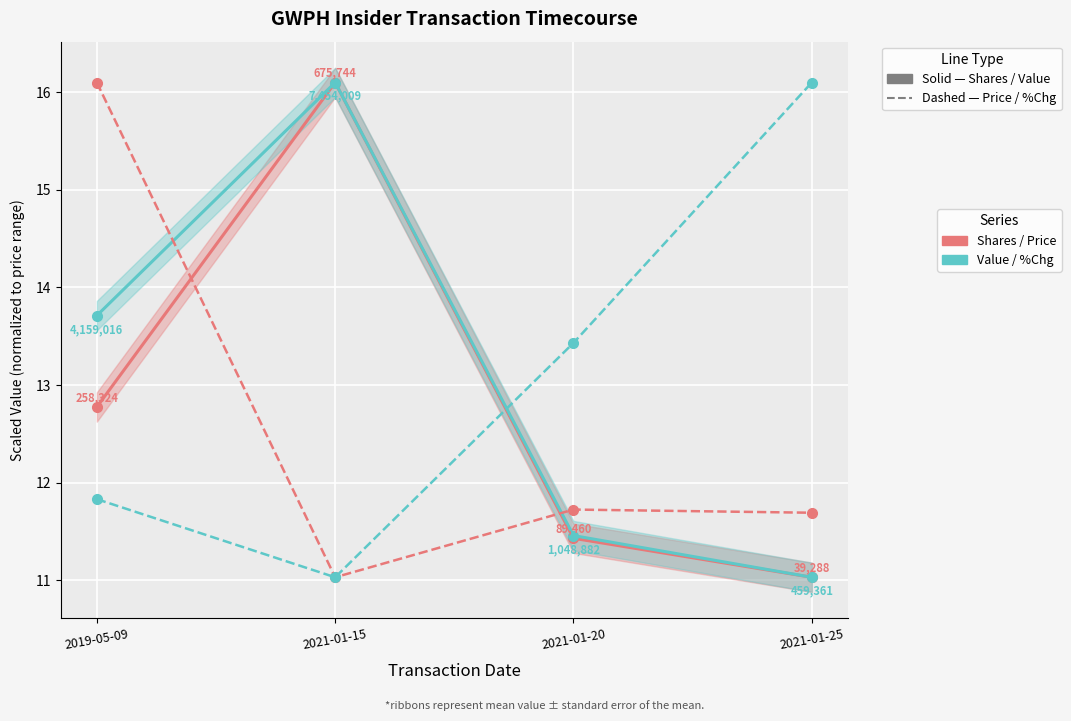

Reading left to right, what are all the values shown in this chart?

transactionShares: 12.8	16.1	11.4	11.0
transactionValue: 13.7	16.1	11.5	11.0
transactionPricePerShare: 16.1	11.0	11.7	11.7
pctchgSharesOwned: 11.8	11.0	13.4	16.1